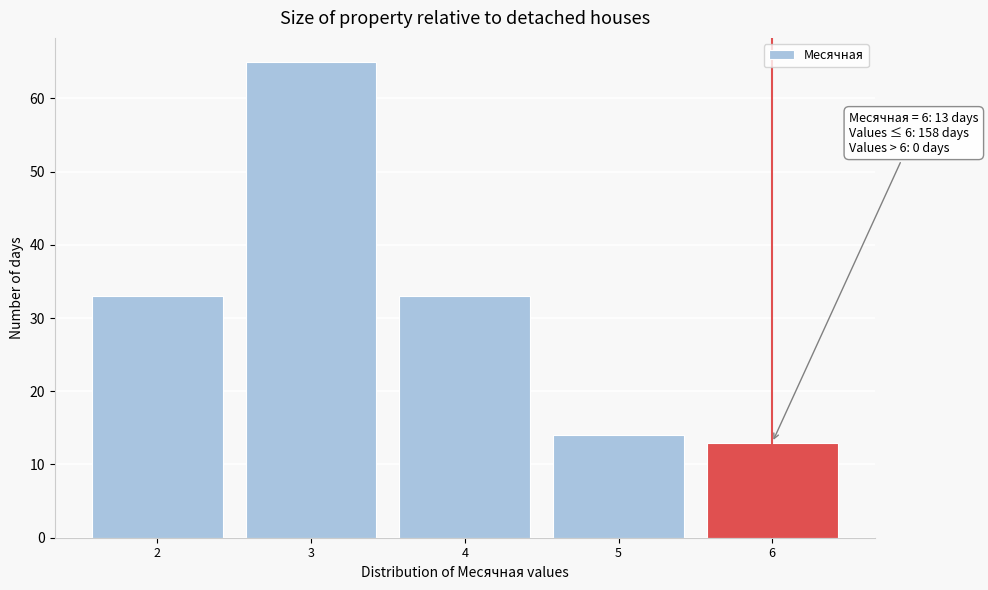

Which range on the x-axis has the tallest bar?

2.5 to 3.5